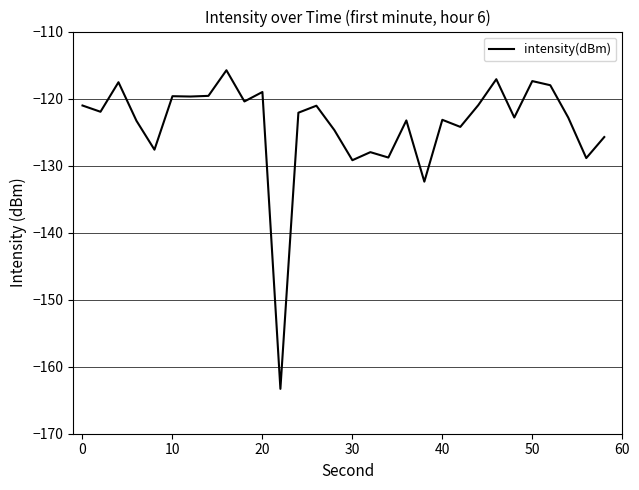

What is the difference between the maximum and minimum values?

47.5